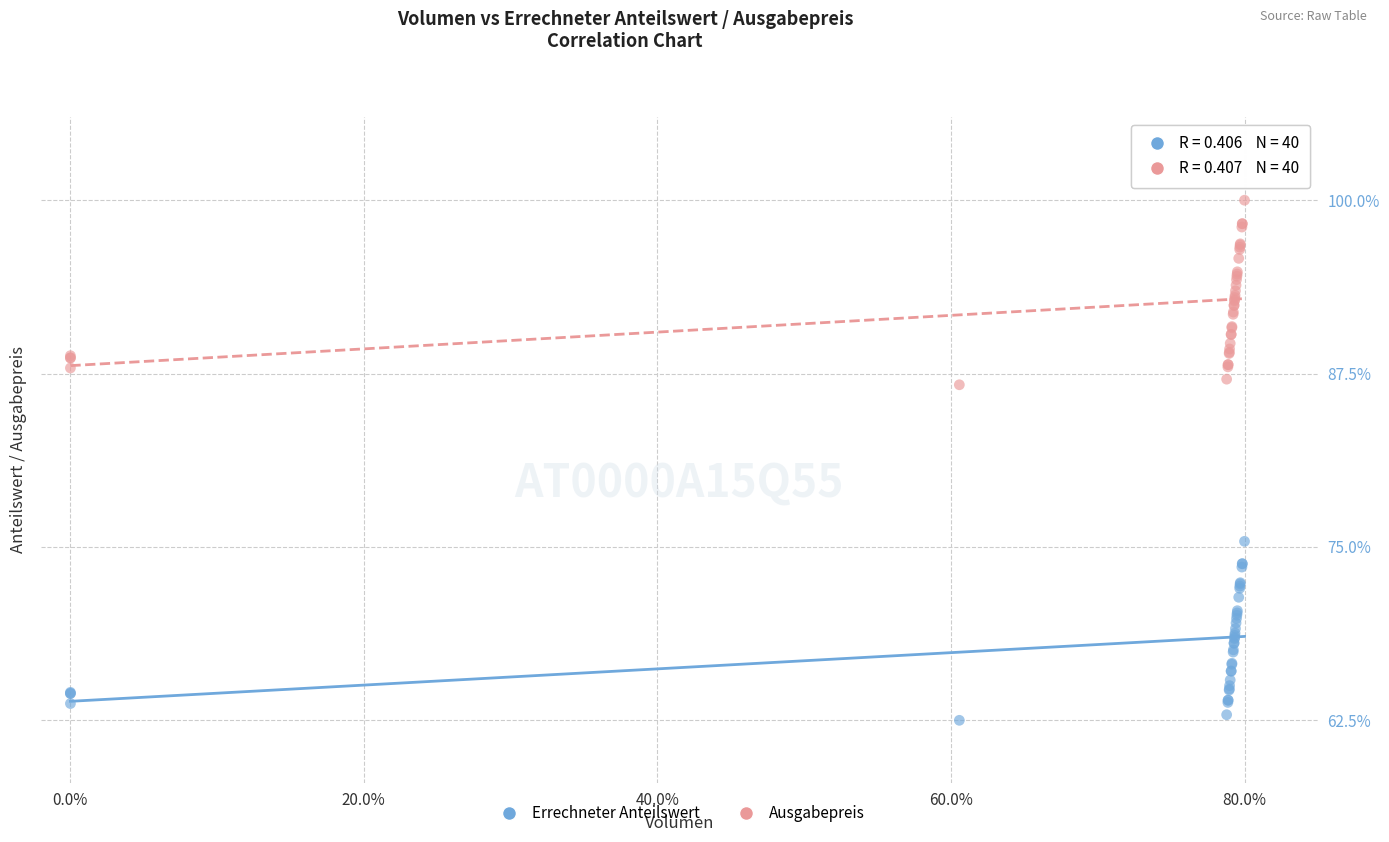

What are all the series names shown in the legend?

Errechneter Anteilswert, Ausgabepreis